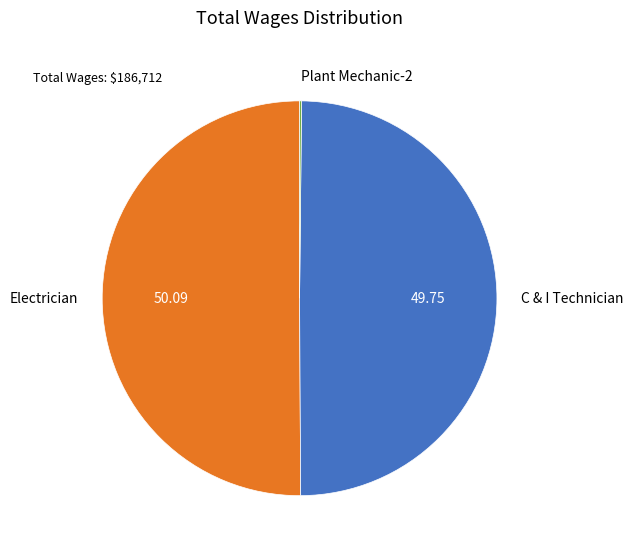

Combined, do C & I Technician and Electrician account for over 50%?

Yes